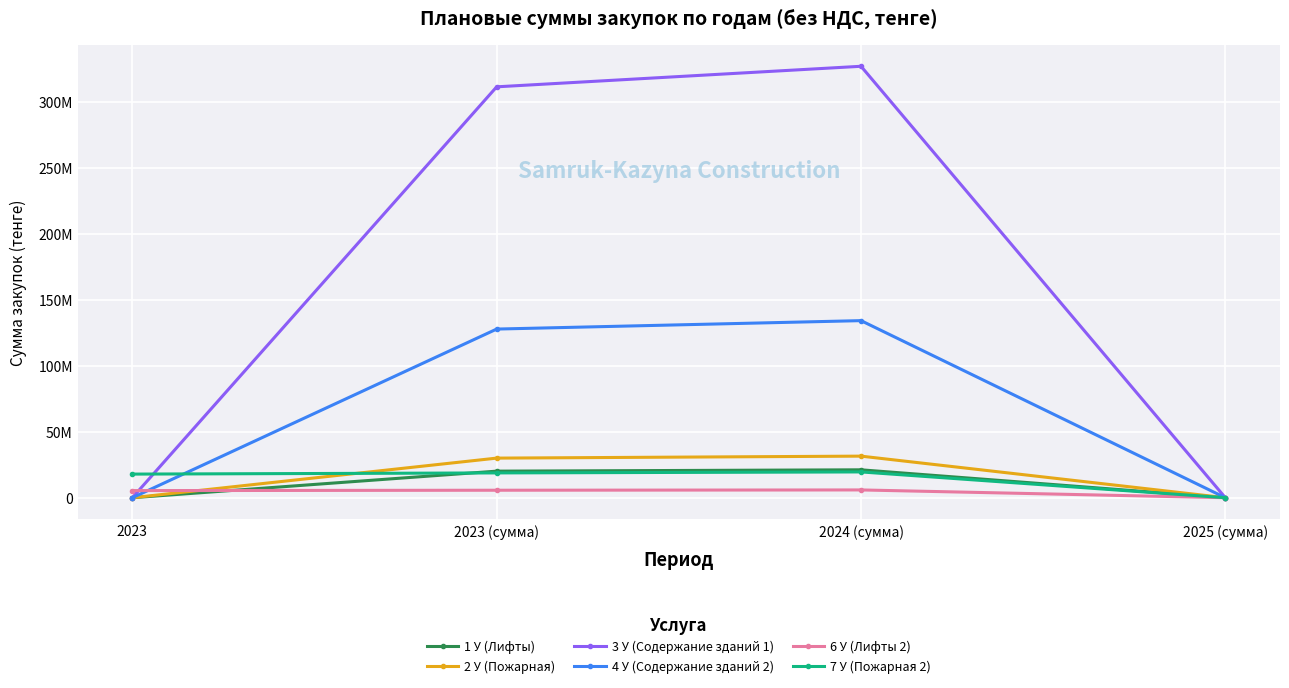

Does the chart have visible grid lines?

Yes